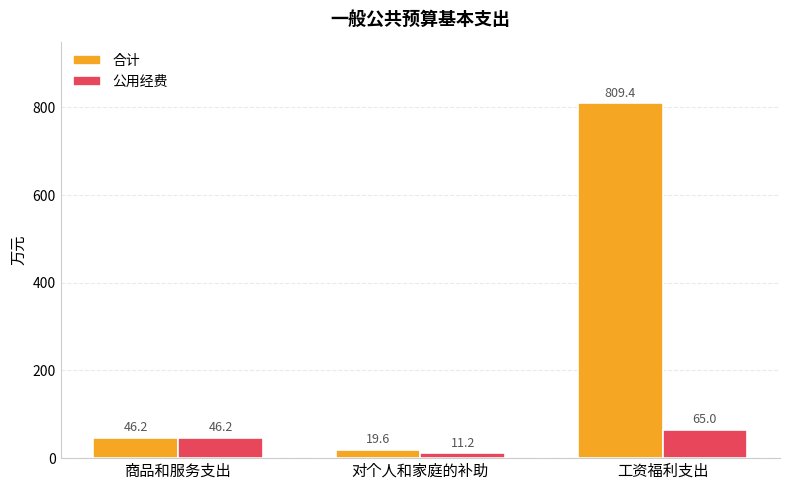

What is the value of the 合计 bar at the 2nd from the left?

19.6